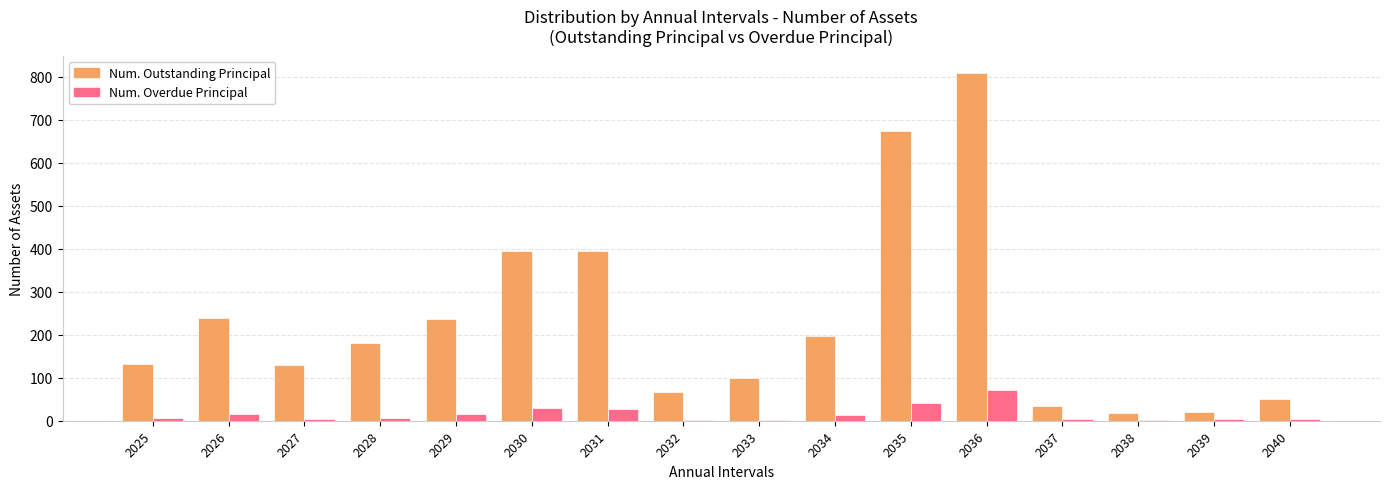

The Num. Outstanding Principal series shows 67 at 2027. True or false?

False